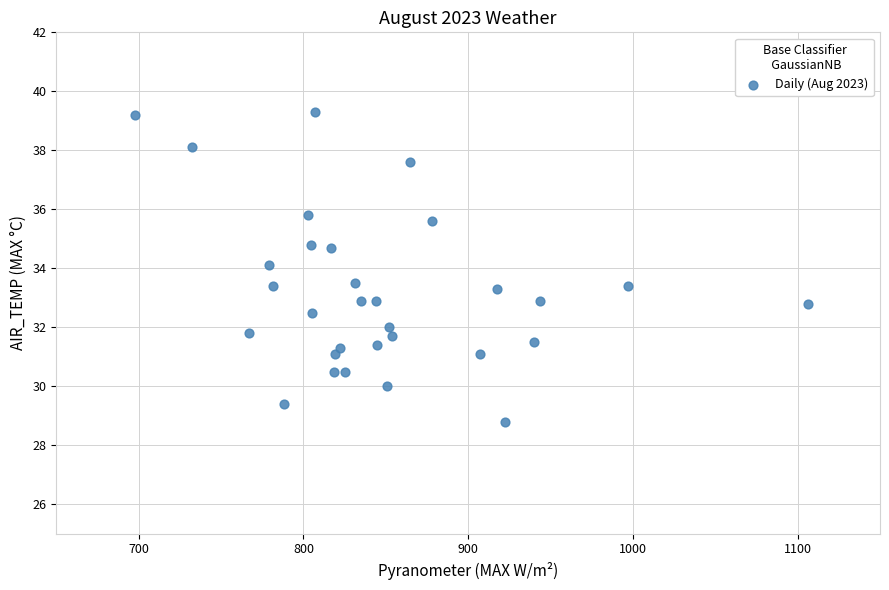

What is the range of X values (max minus min)?

409.0